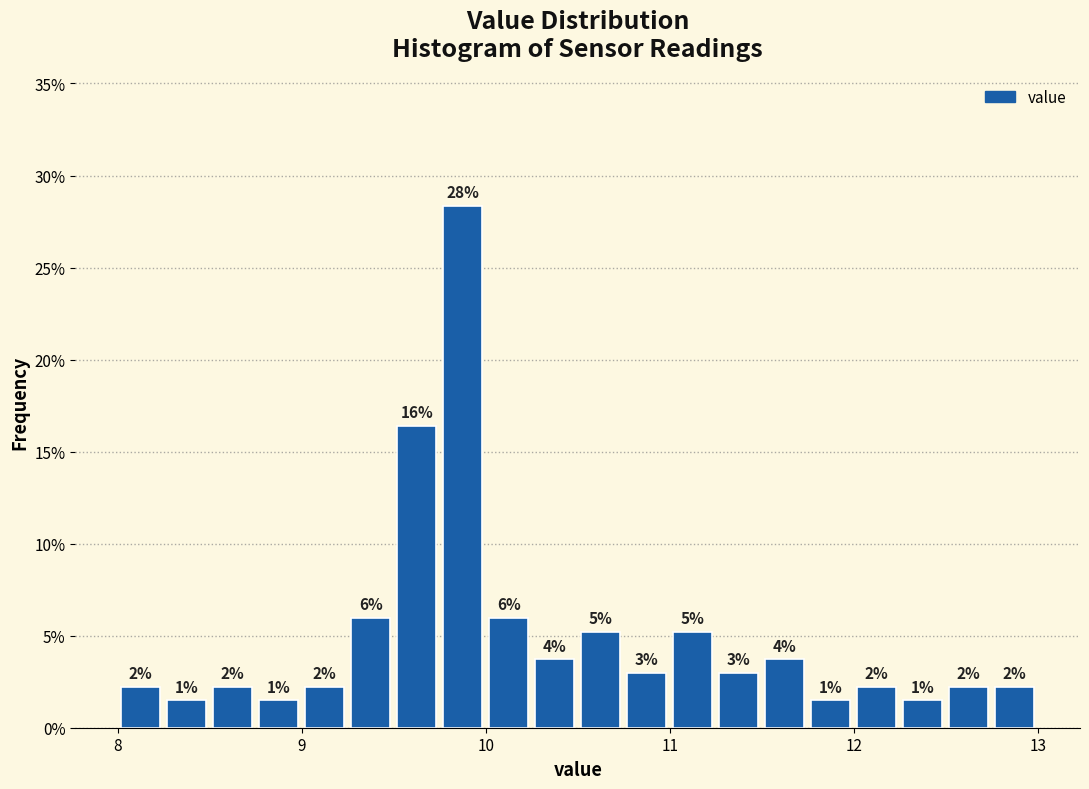

Read against the x-axis, roughly where is the centre of the tallest bar?

9.9